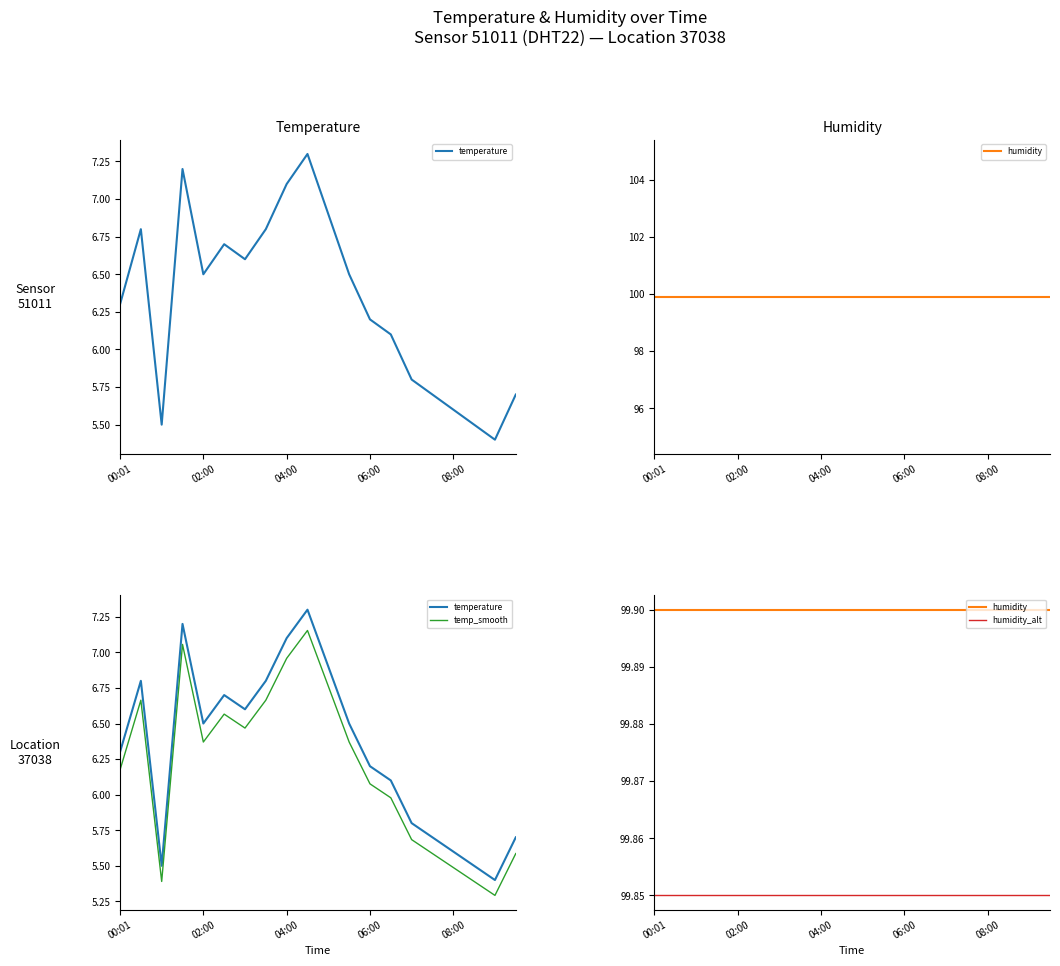

What is the maximum value for humidity_alt?

99.9